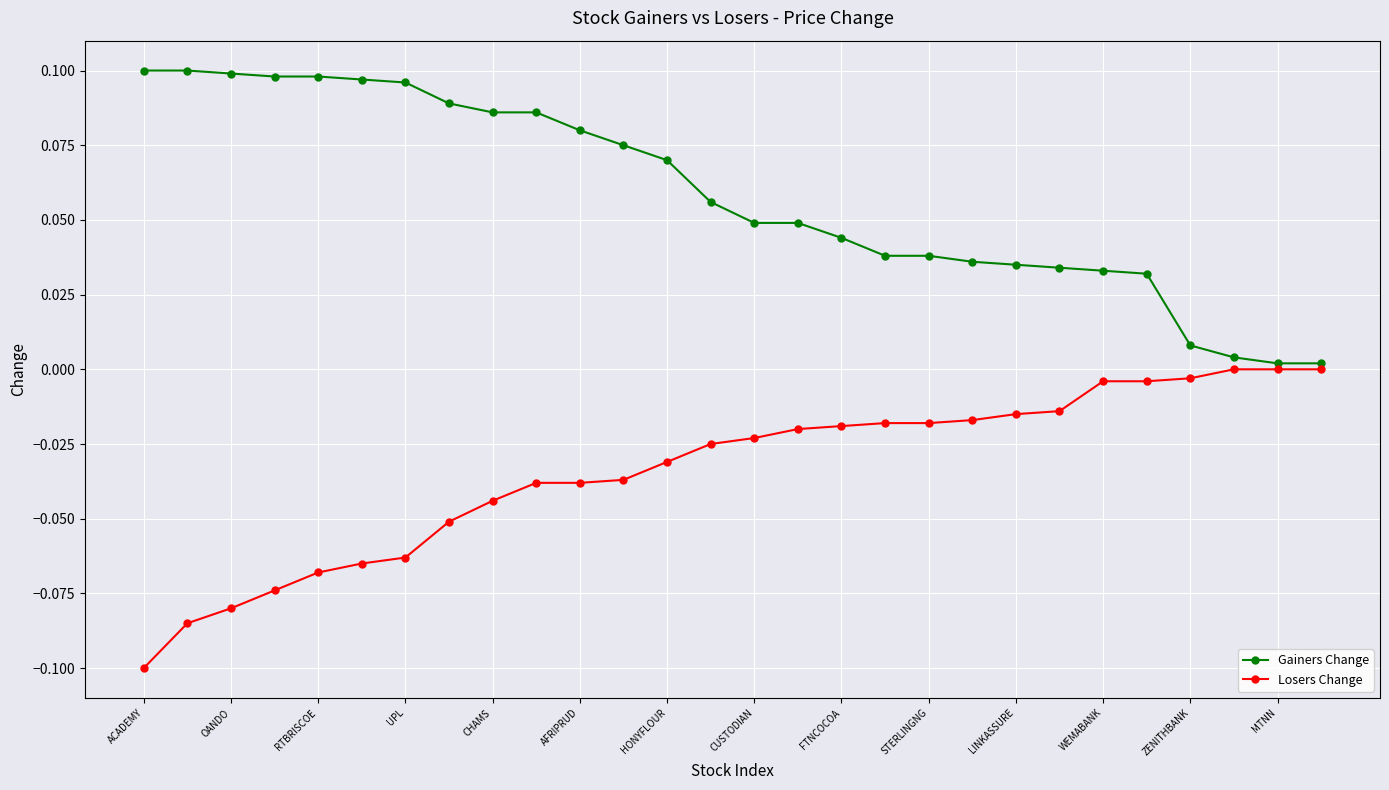

How many data points does each series have?

28